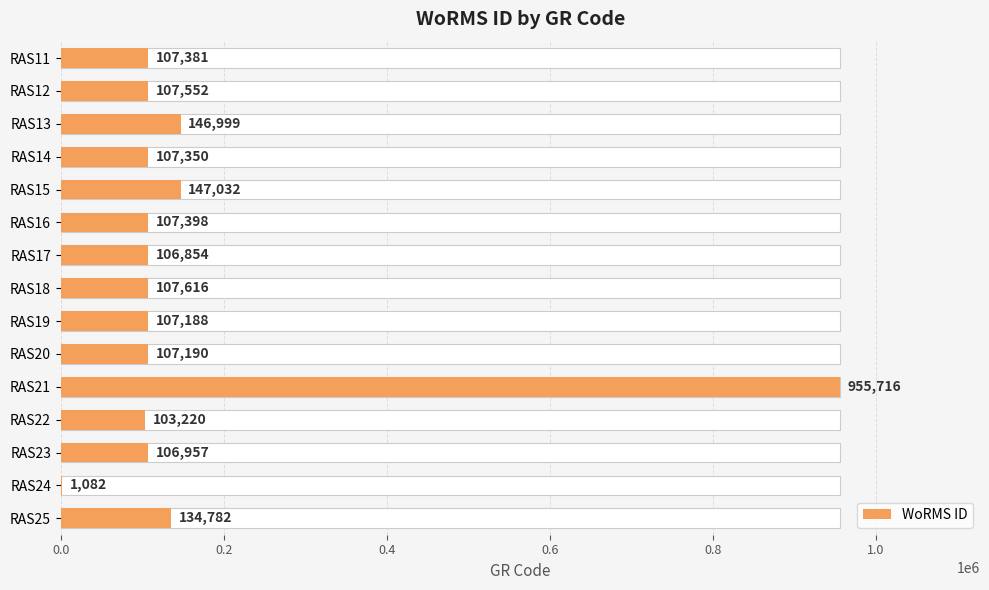

What is the difference between the values at RAS15 and RAS14?

39682